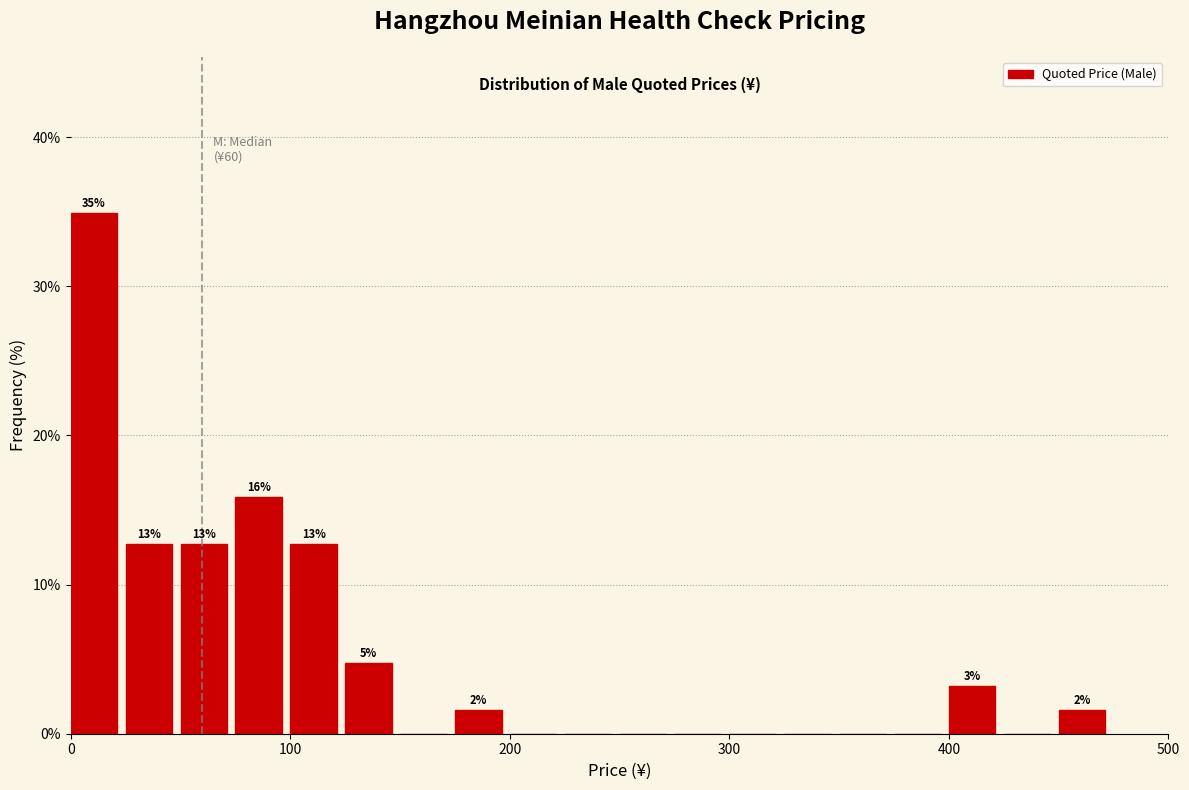

Read against the x-axis, roughly where is the centre of the tallest bar?

10